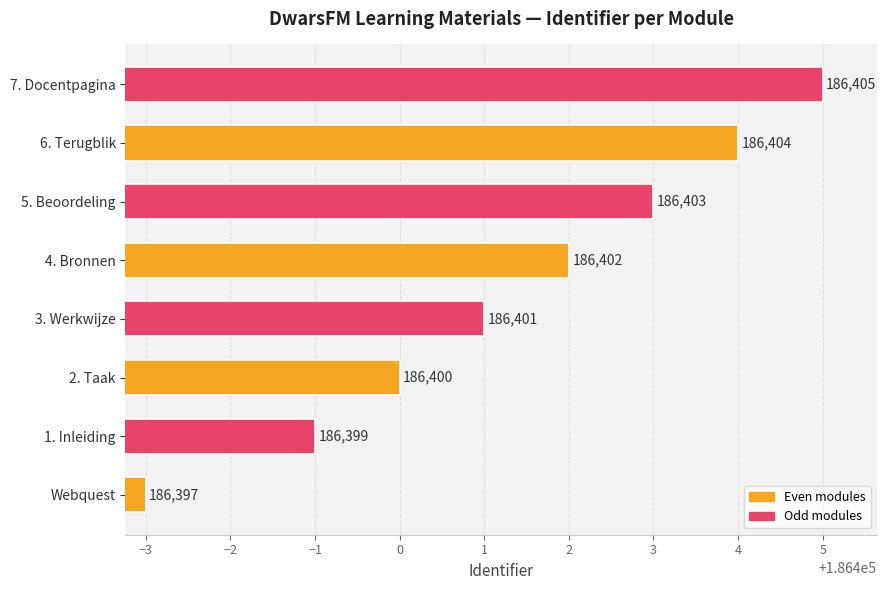

What is the average value?

186401